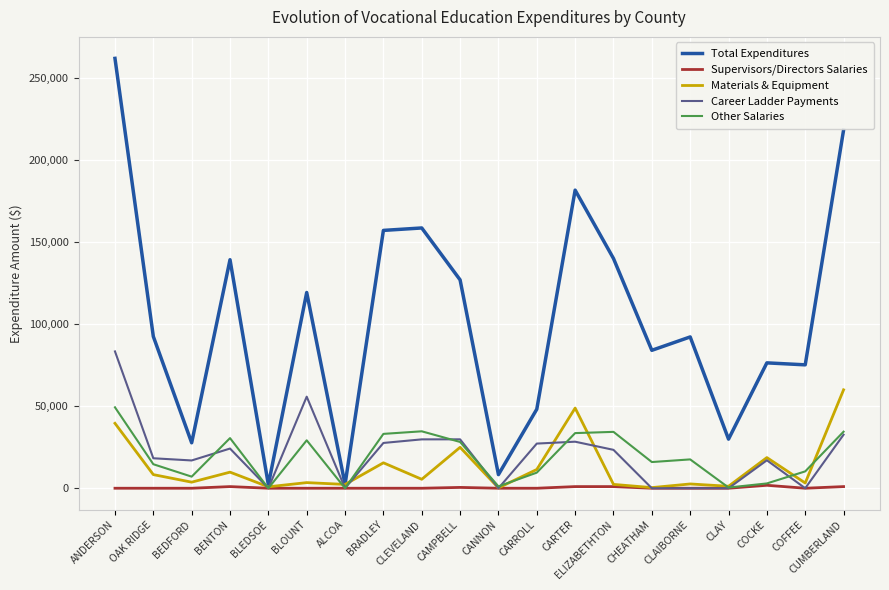

How many series are shown in this chart?

5